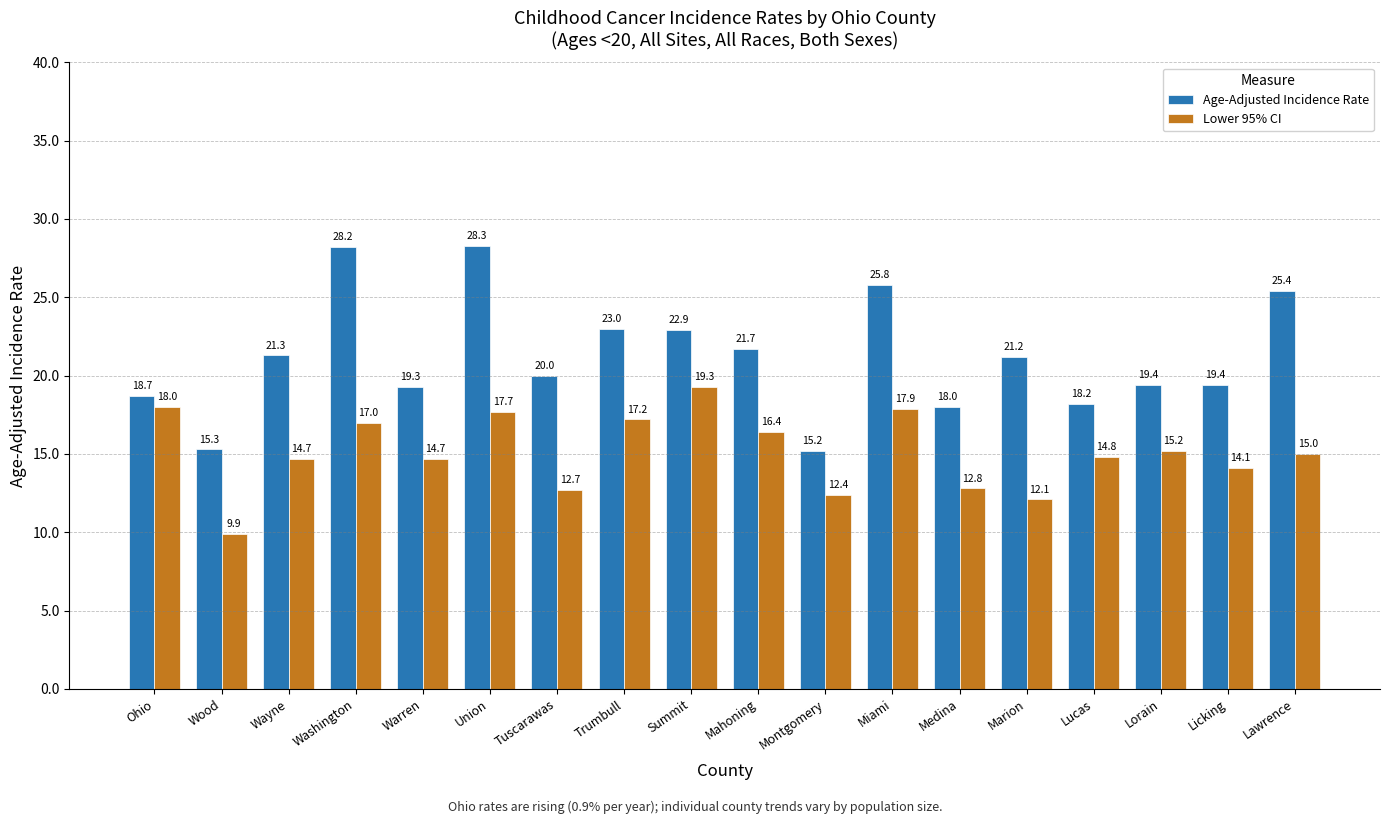

Rank the series by their maximum value, from lowest to highest.

Lower 95% CI, Age-Adjusted Incidence Rate